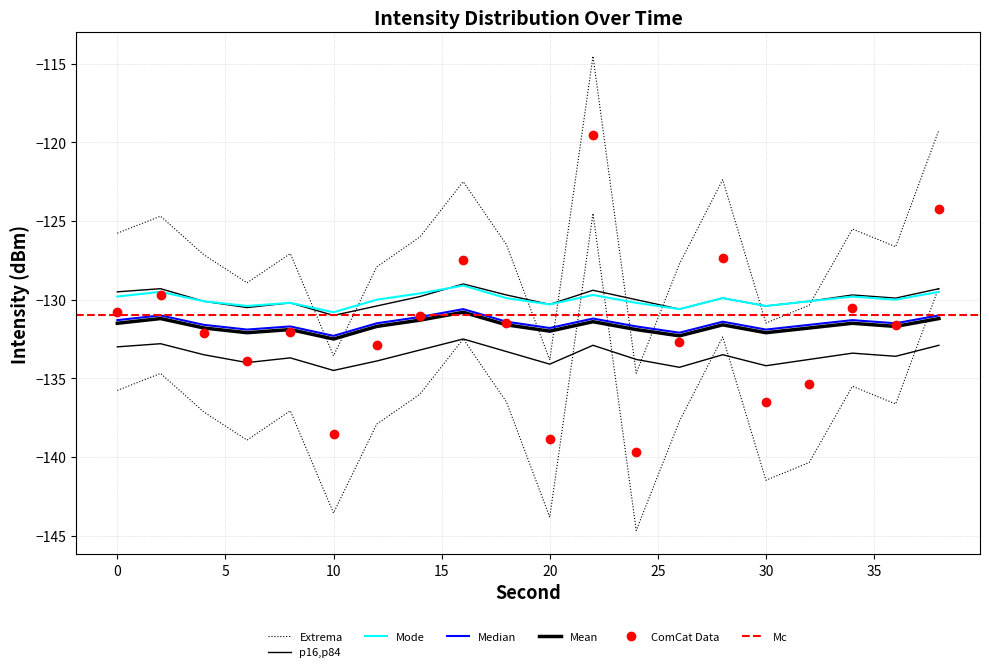

What is the difference between the highest and lowest values at 12?

6.0